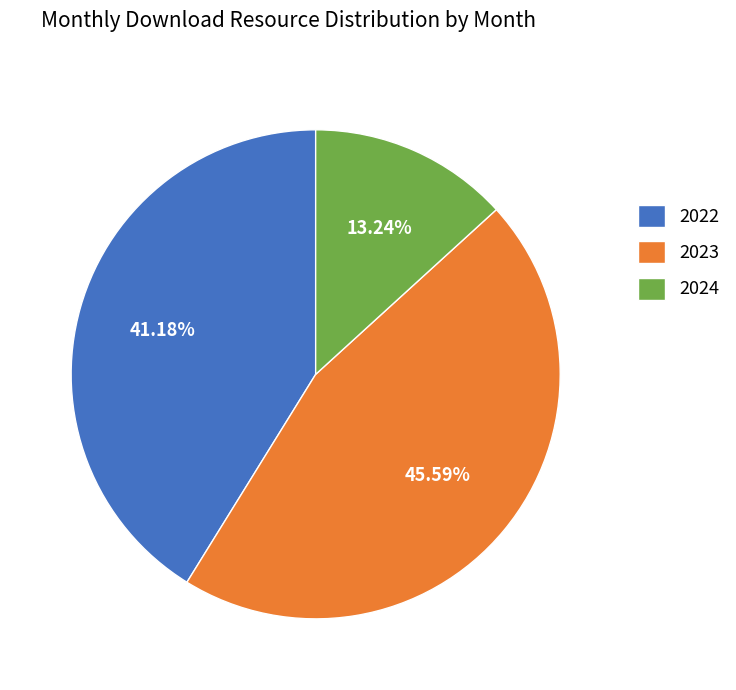

Is the sum of 2023 and 2024 greater than half?

Yes